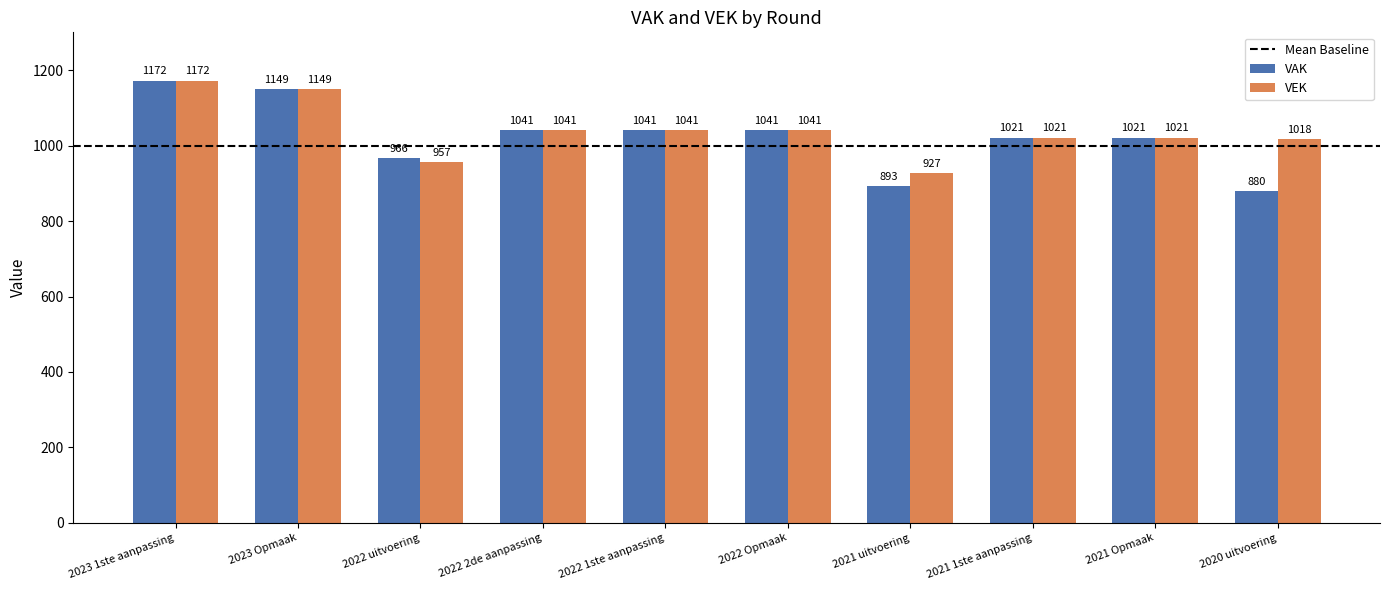

List the series in order of their overall mean, lowest first.

VAK, VEK